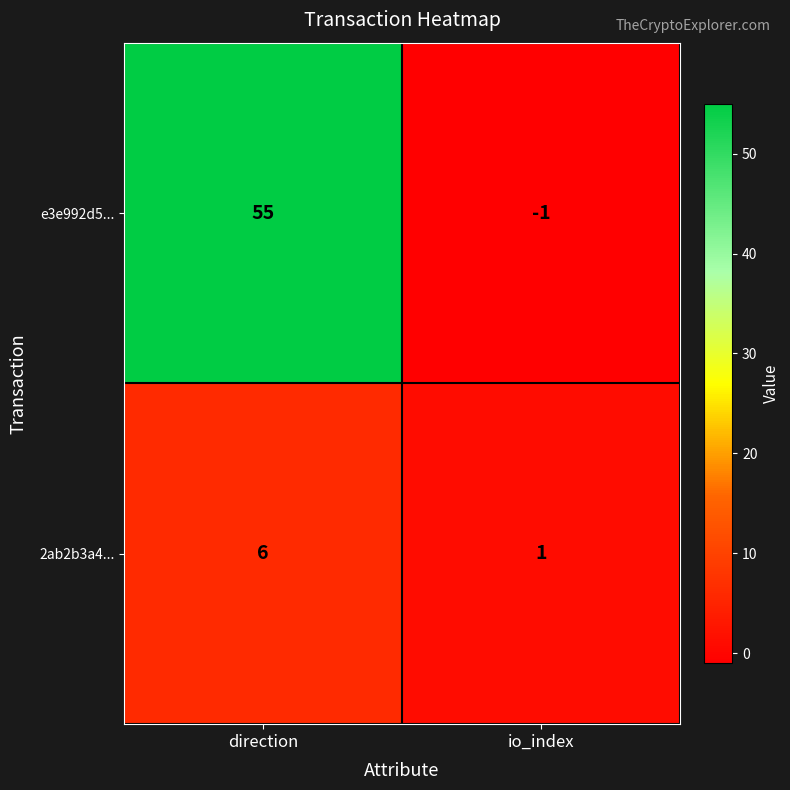

What is the greatest value displayed?

55